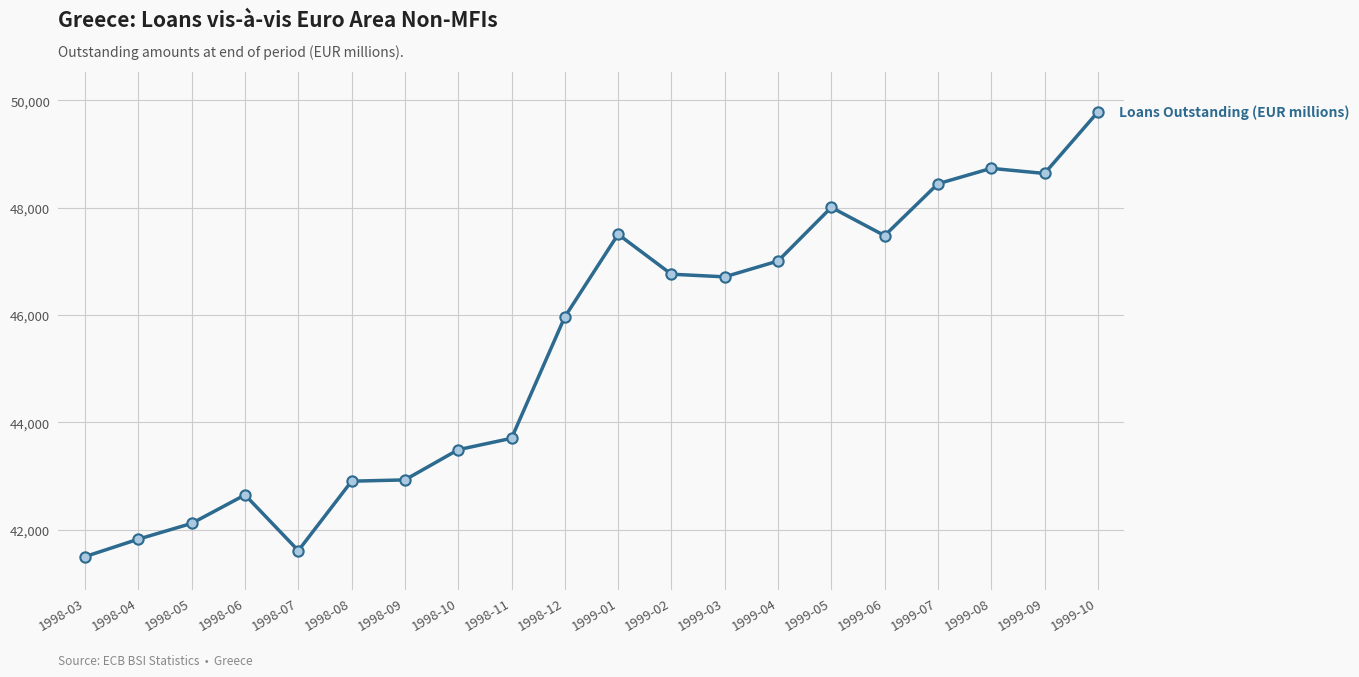

Between 1998-10 and 1999-04, which is larger?

1999-04